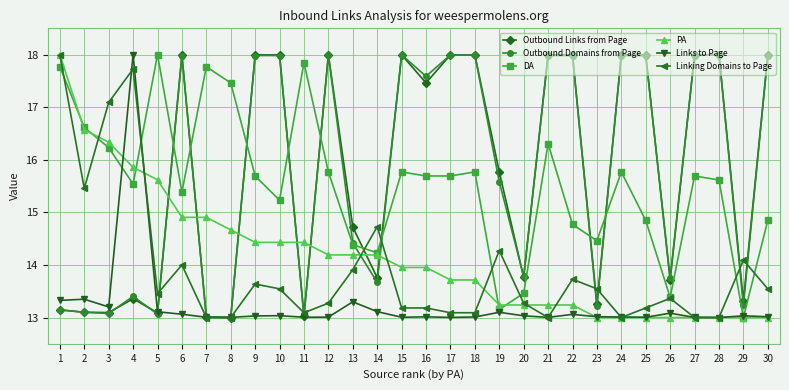

Reading left to right, transcribe all the data shown in this chart.

Outbound Links from Page: 13.1	13.1	13.1	13.4	13.1	18.0	13.0	13.0	18.0	18.0	13.0	18.0	14.7	13.8	18.0	17.5	18.0	18.0	15.8	13.8	18.0	18.0	13.2	18.0	18.0	13.7	18.0	18.0	13.3	18.0
Outbound Domains from Page: 13.1	13.1	13.1	13.4	13.1	18.0	13.0	13.0	18.0	18.0	13.0	18.0	14.4	13.7	18.0	17.6	18.0	18.0	15.6	13.8	18.0	18.0	13.2	18.0	18.0	13.8	18.0	18.0	13.2	18.0
DA: 17.8	16.6	16.2	15.5	18.0	15.4	17.8	17.5	15.7	15.2	17.8	15.8	14.4	14.2	15.8	15.7	15.7	15.8	13.2	13.5	16.3	14.8	14.5	15.8	14.8	13.4	15.7	15.6	13.0	14.8
PA: 18.0	16.6	16.3	15.9	15.6	14.9	14.9	14.7	14.4	14.4	14.4	14.2	14.2	14.2	14.0	14.0	13.7	13.7	13.2	13.2	13.2	13.2	13.0	13.0	13.0	13.0	13.0	13.0	13.0	13.0
Links to Page: 13.3	13.3	13.2	18.0	13.1	13.1	13.0	13.0	13.0	13.0	13.0	13.0	13.3	13.1	13.0	13.0	13.0	13.0	13.1	13.0	13.0	13.1	13.0	13.0	13.0	13.1	13.0	13.0	13.0	13.0
Linking Domains to Page: 18.0	15.5	17.1	17.7	13.5	14.0	13.0	13.0	13.6	13.5	13.1	13.3	13.9	14.7	13.2	13.2	13.1	13.1	14.3	13.3	13.0	13.7	13.5	13.0	13.2	13.4	13.0	13.0	14.1	13.5